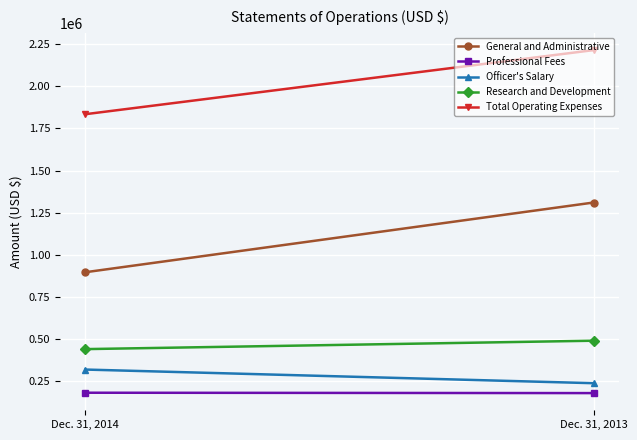

What is the difference between the Officer's Salary values at Dec. 31, 2013 and Dec. 31, 2014?

81010